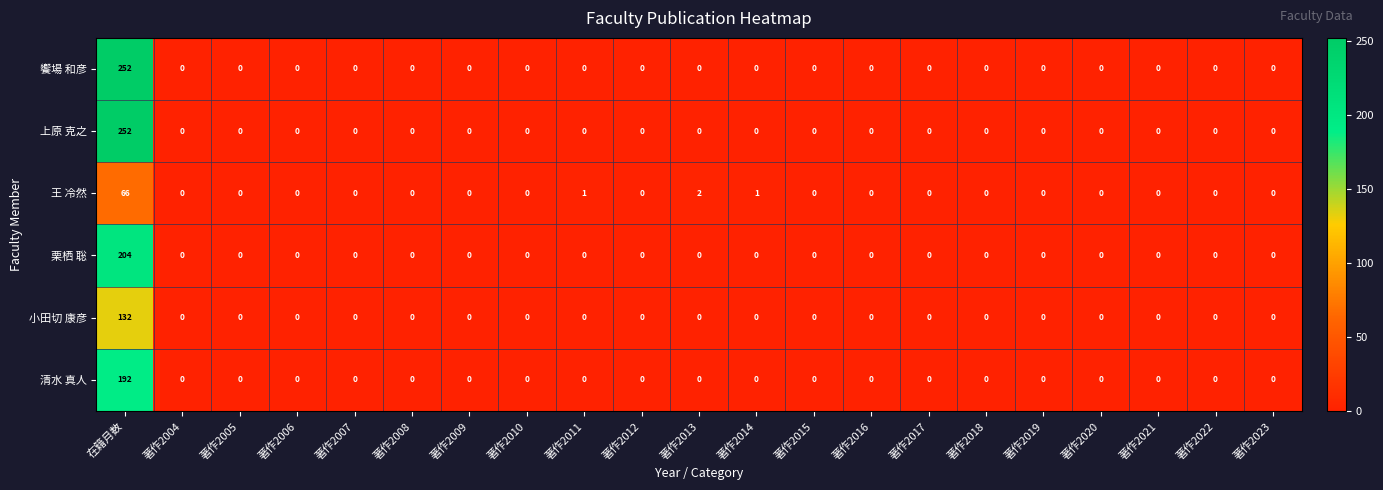

How many distinct data groups are displayed?

6